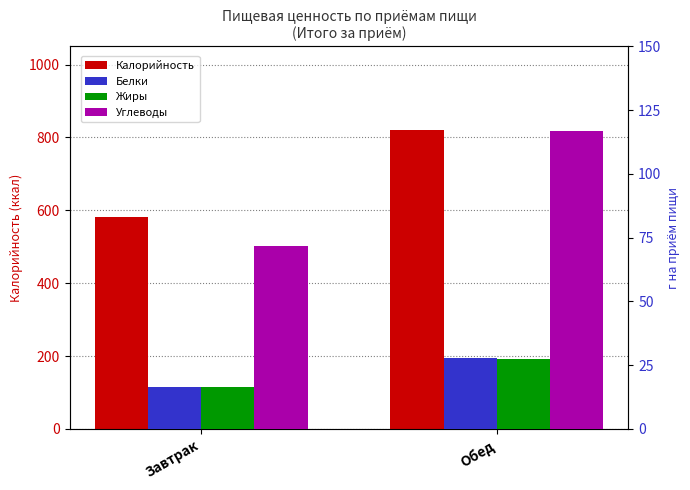

How many bars are there in each group?

4